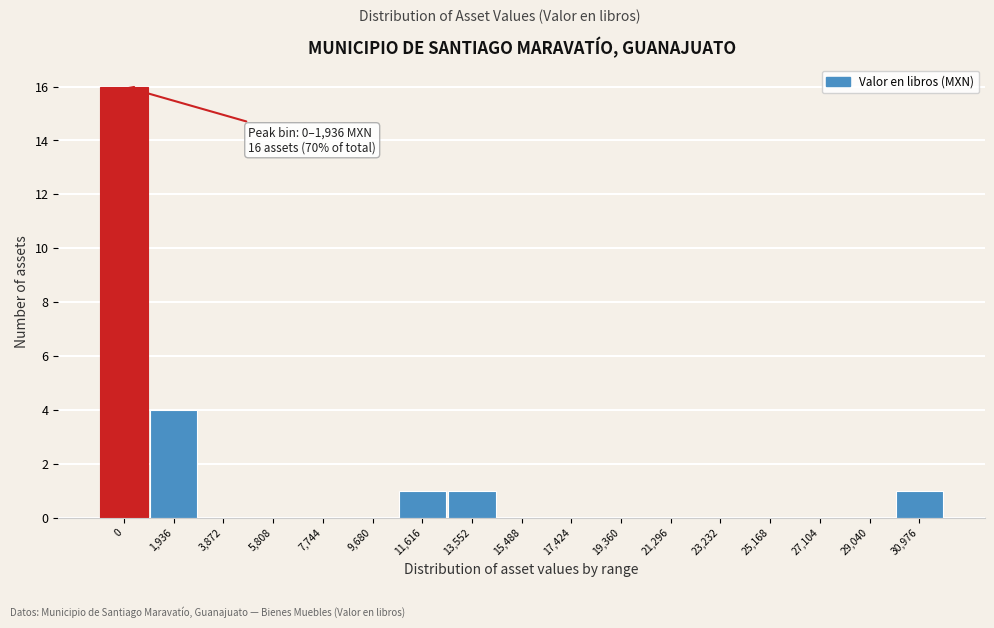

Reading right to left, transcribe all the data shown in this chart.

30,976=1	29,040=0	27,104=0	25,168=0	23,232=0	21,296=0	19,360=0	17,424=0	15,488=0	13,552=1	11,616=1	9,680=0	7,744=0	5,808=0	3,872=0	1,936=4	0=16